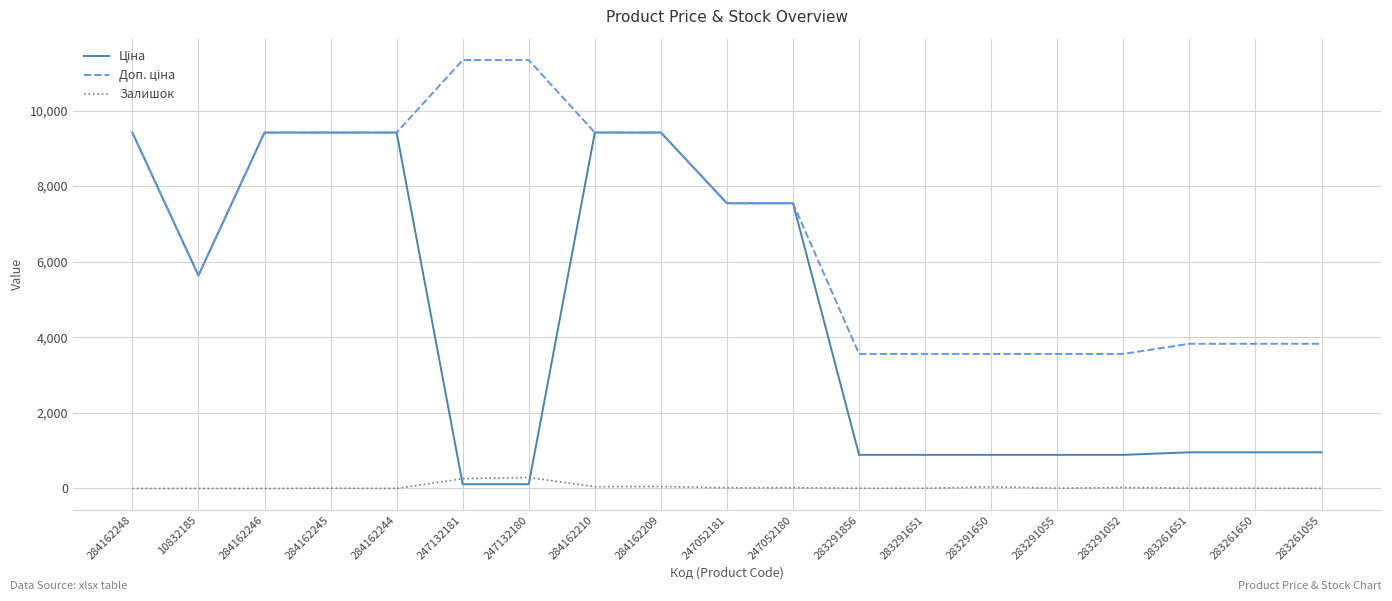

What is the spread (max minus min) of values at 284162246?

9416.9